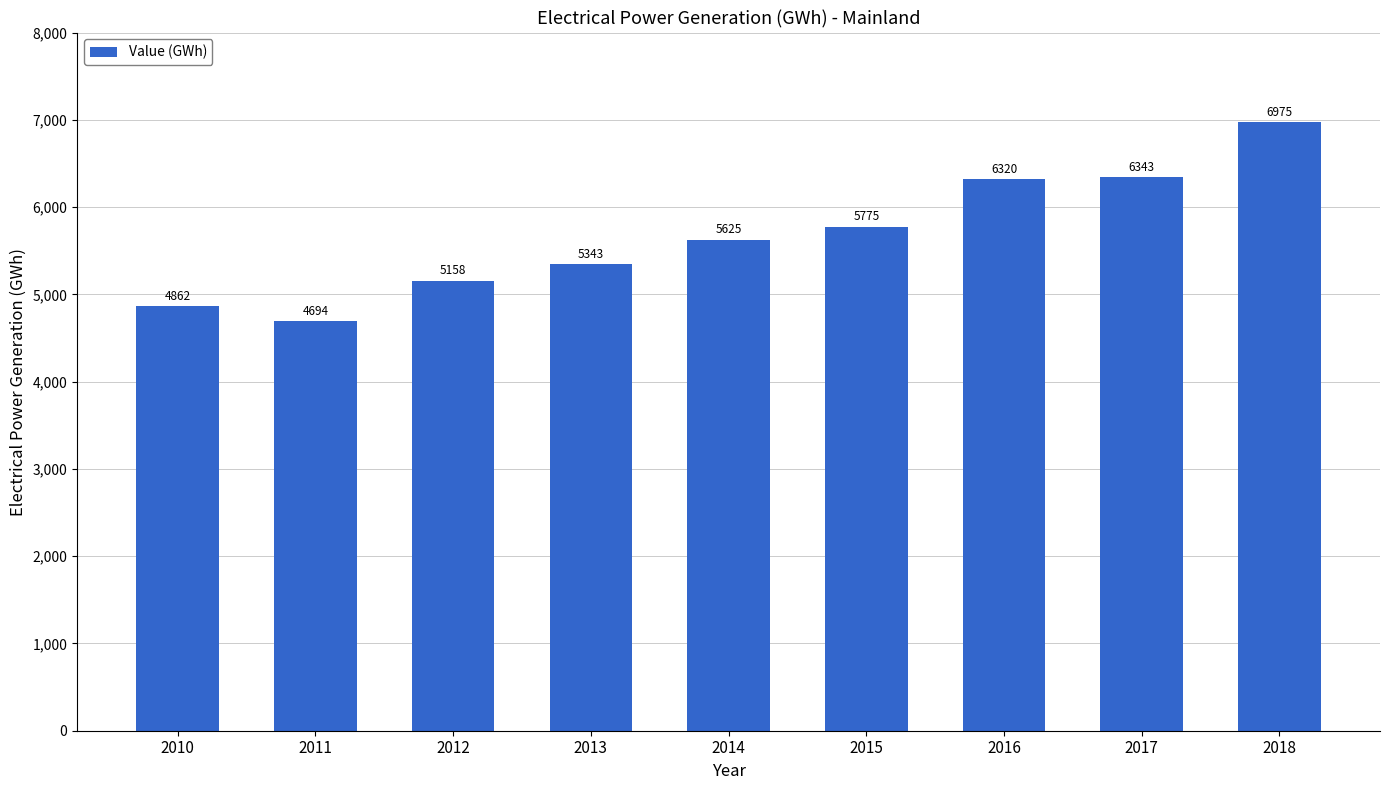

List the labels in order of value, smallest first.

2011, 2010, 2012, 2013, 2014, 2015, 2016, 2017, 2018